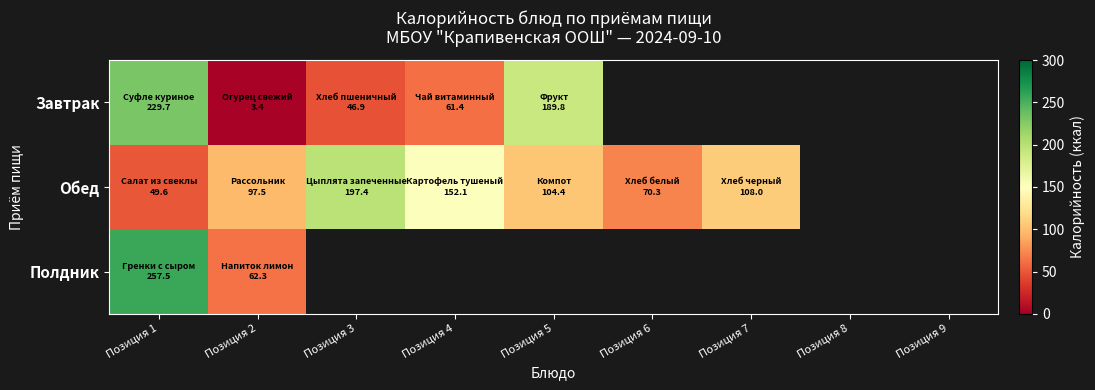

What is the lowest value of the Полдник series?

62.3